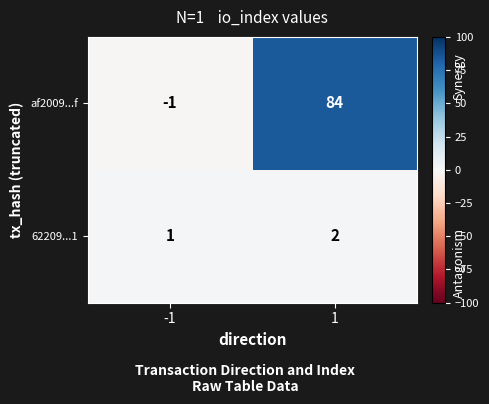

Reading left to right, transcribe all the data shown in this chart.

af2009...f: -1=-1	1=84
62209...1: -1=1	1=2